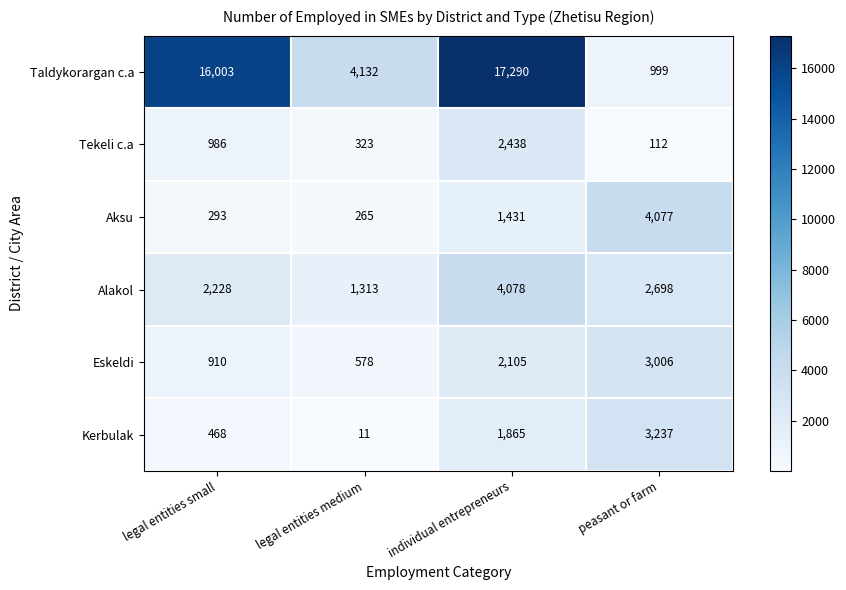

Count the number of categories in the chart.

4